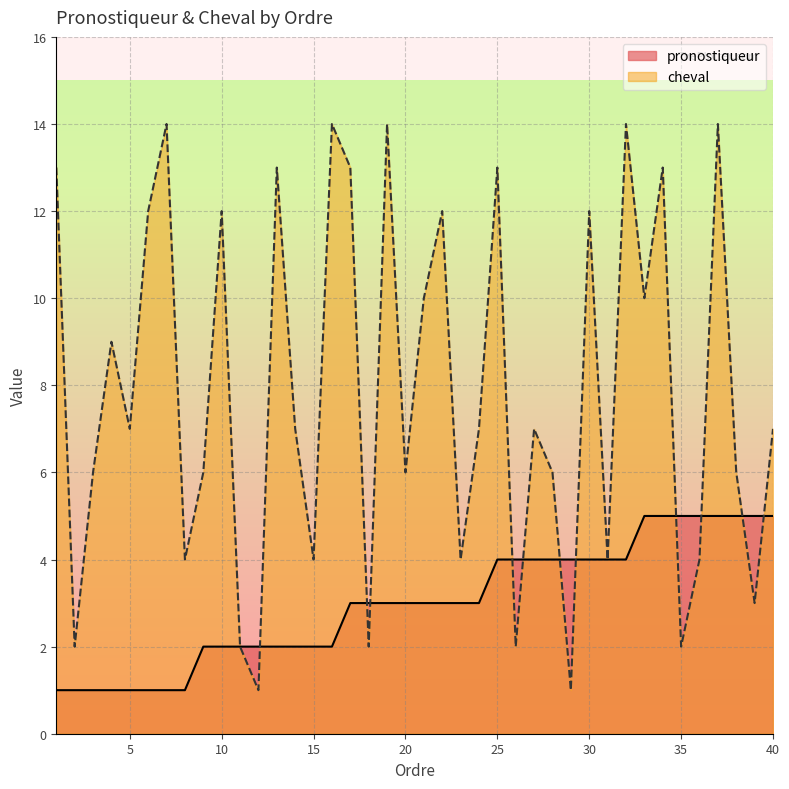

Which label corresponds to the smallest value in the chart?

1